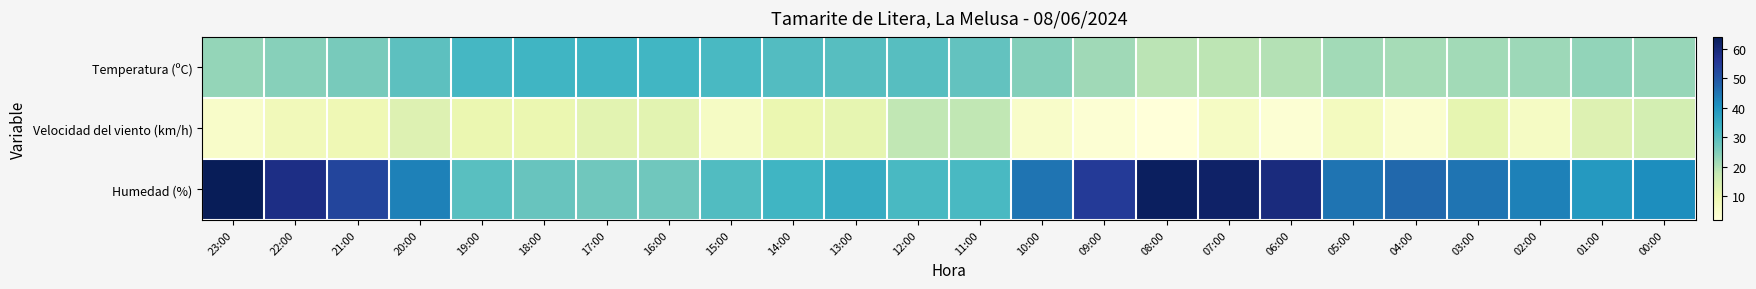

Reading left to right, list all the values displayed in this chart.

Temperatura (ºC): 23:00=23.0	22:00=24.3	21:00=26.1	20:00=29.4	19:00=32.5	18:00=33.0	17:00=33.2	16:00=32.8	15:00=32.0	14:00=30.6	13:00=30.3	12:00=30.1	11:00=28.8	10:00=24.7	09:00=21.8	08:00=18.8	07:00=18.5	06:00=19.5	05:00=21.4	04:00=21.0	03:00=21.6	02:00=22.1	01:00=23.1	00:00=22.8
Velocidad del viento (km/h): 23:00=5.0	22:00=8.0	21:00=9.0	20:00=13.0	19:00=10.0	18:00=10.0	17:00=12.0	16:00=12.0	15:00=6.0	14:00=10.0	13:00=11.0	12:00=18.0	11:00=18.0	10:00=5.0	09:00=3.0	08:00=2.0	07:00=6.0	06:00=3.0	05:00=7.0	04:00=4.0	03:00=11.0	02:00=6.0	01:00=13.0	00:00=15.0
Humedad (%): 23:00=64.0	22:00=58.0	21:00=53.0	20:00=43.0	19:00=30.0	18:00=28.0	17:00=27.0	16:00=27.0	15:00=31.0	14:00=33.0	13:00=35.0	12:00=32.0	11:00=32.0	10:00=45.0	09:00=55.0	08:00=63.0	07:00=62.0	06:00=59.0	05:00=45.0	04:00=47.0	03:00=45.0	02:00=43.0	01:00=39.0	00:00=41.0